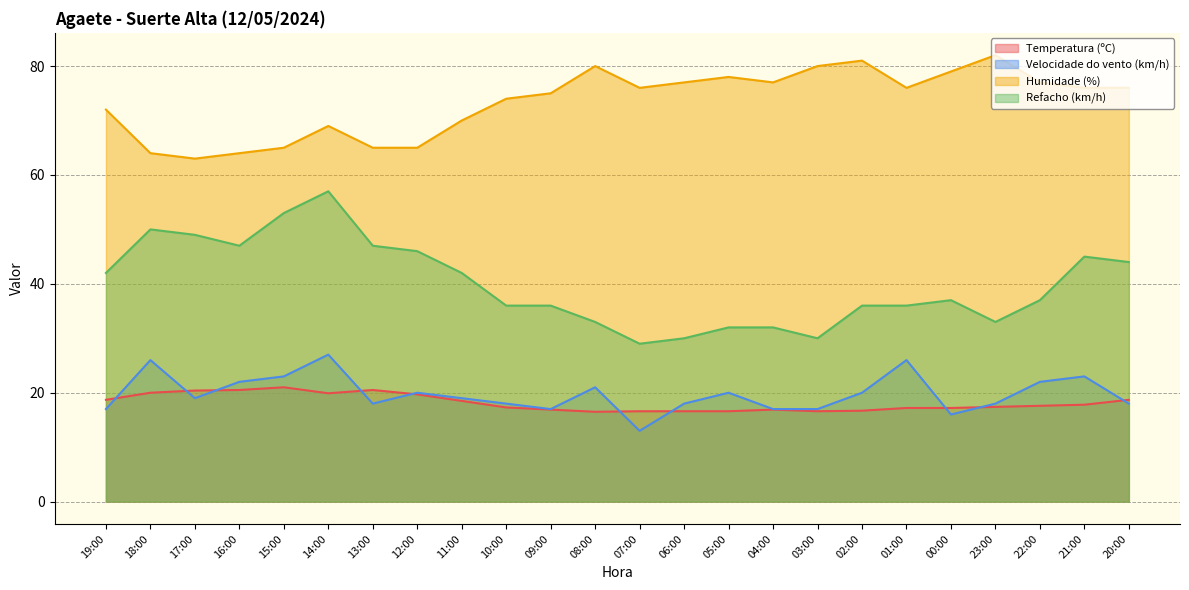

At which label is Temperatura (ºC) closest to 18?

21:00